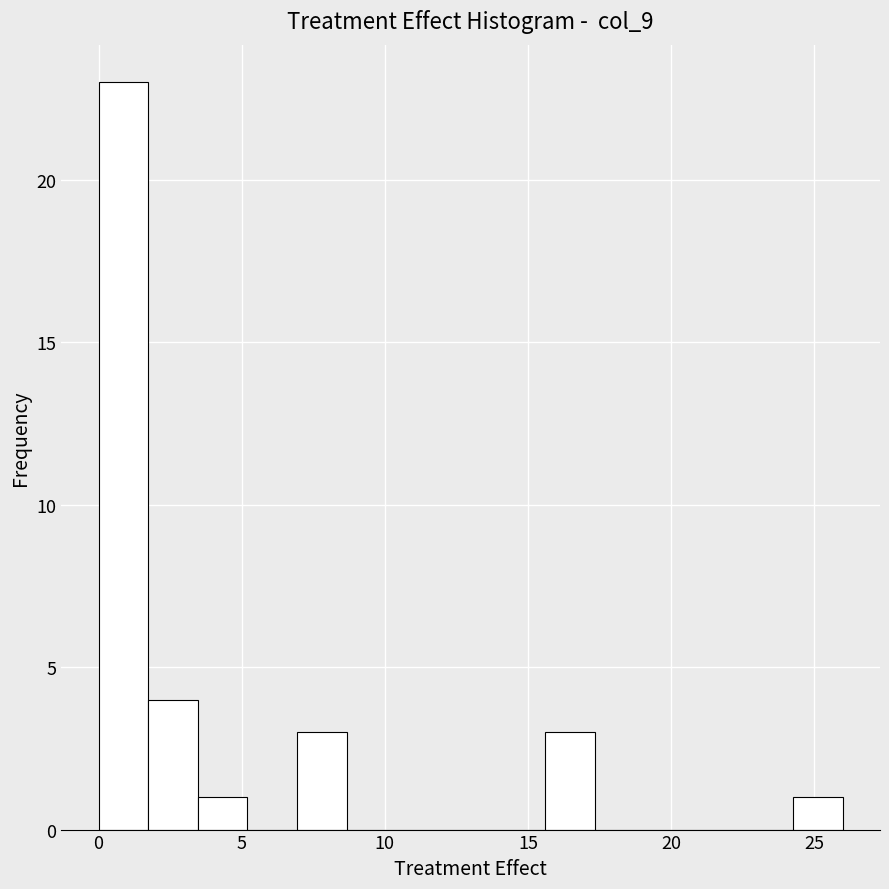

Around what value on the x-axis is the tallest bar? Give the approximate position of its centre, as read against the axis.

1.0